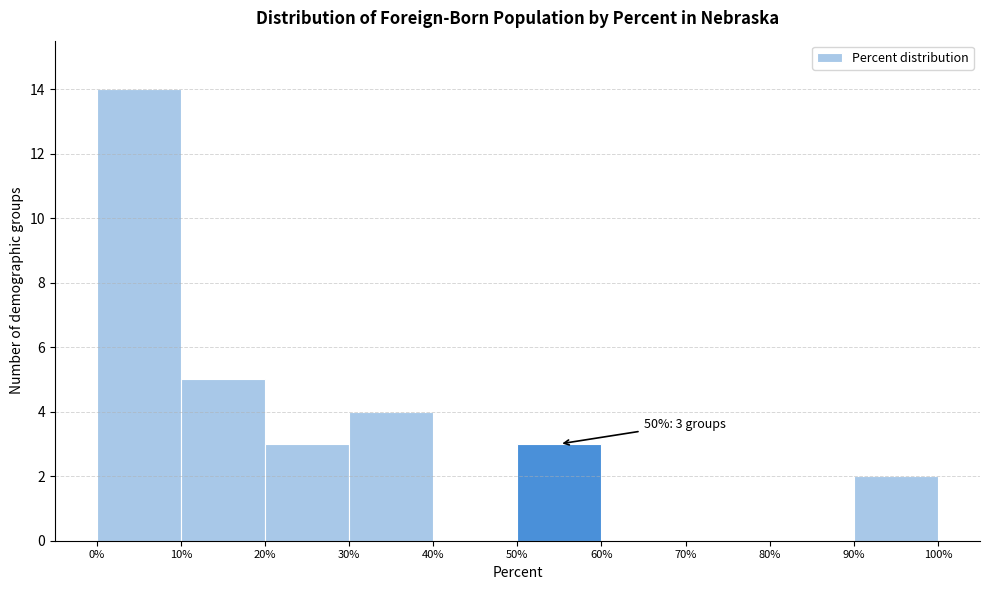

Which range on the x-axis has the tallest bar?

0% to 10%